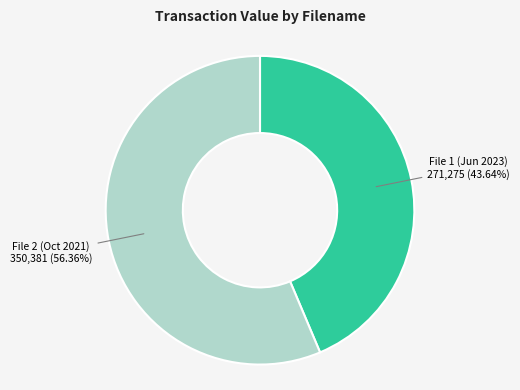

Is there any slice that represents more than half of the pie?

Yes